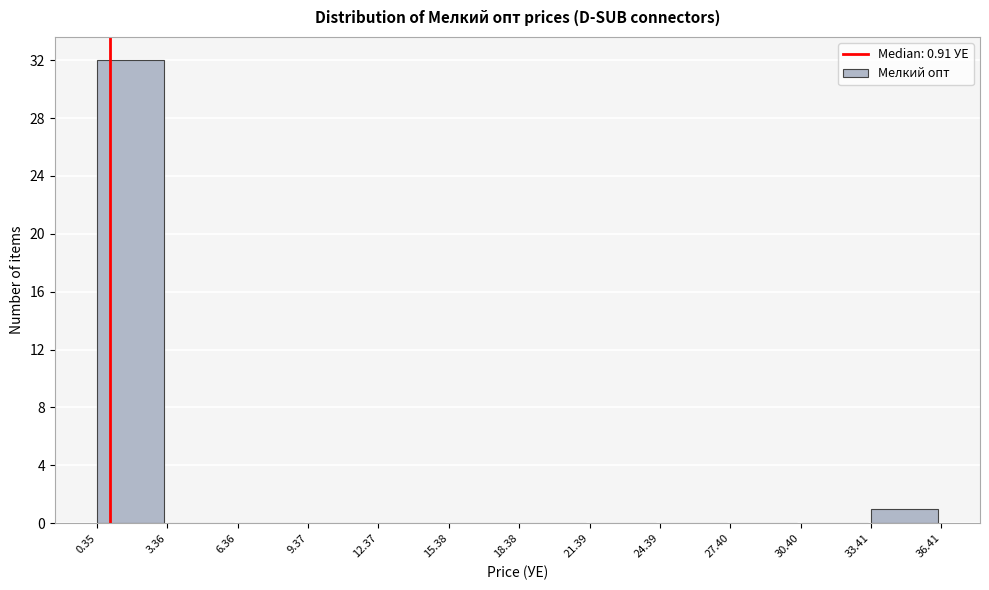

Which range on the x-axis has the tallest bar?

0.35 to 3.36